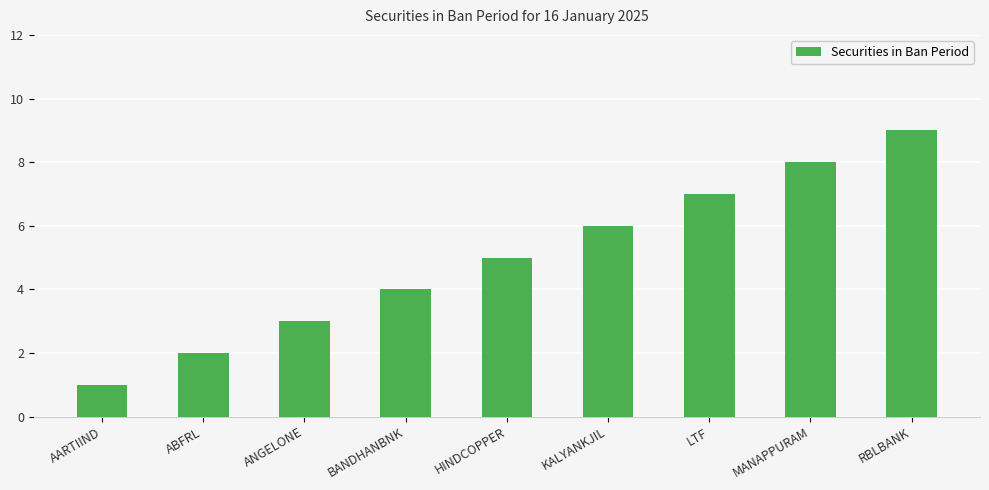

Is it true that the value at AARTIIND is 1?

True